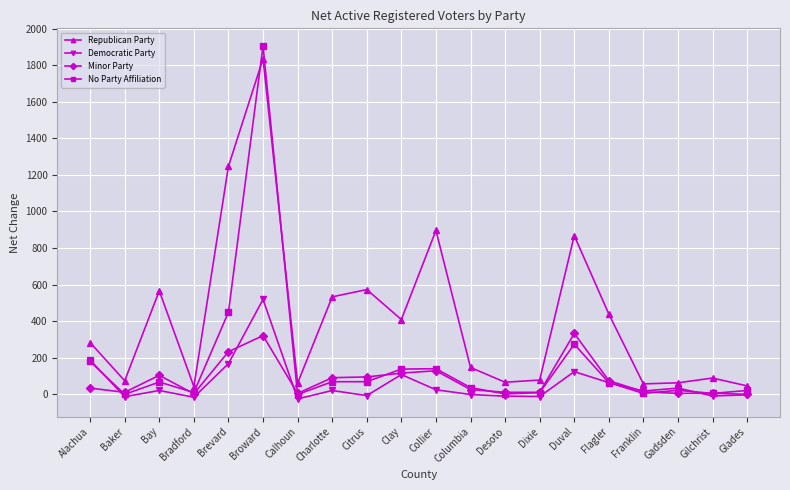

What is the approximate value of Minor Party at Clay?

116